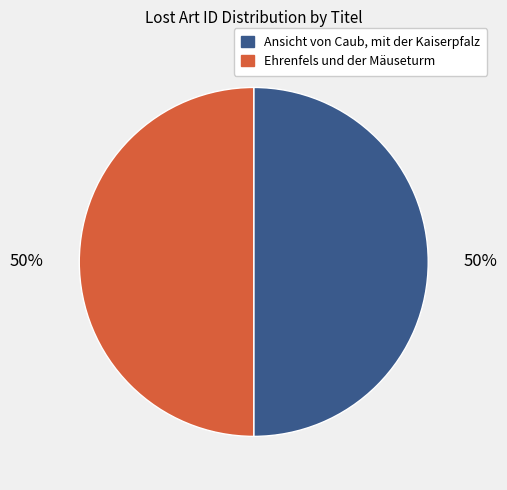

What is the ratio of the value at Ansicht von Caub, mit der Kaiserpfalz to the value at Ehrenfels und der Mäuseturm?

1.0